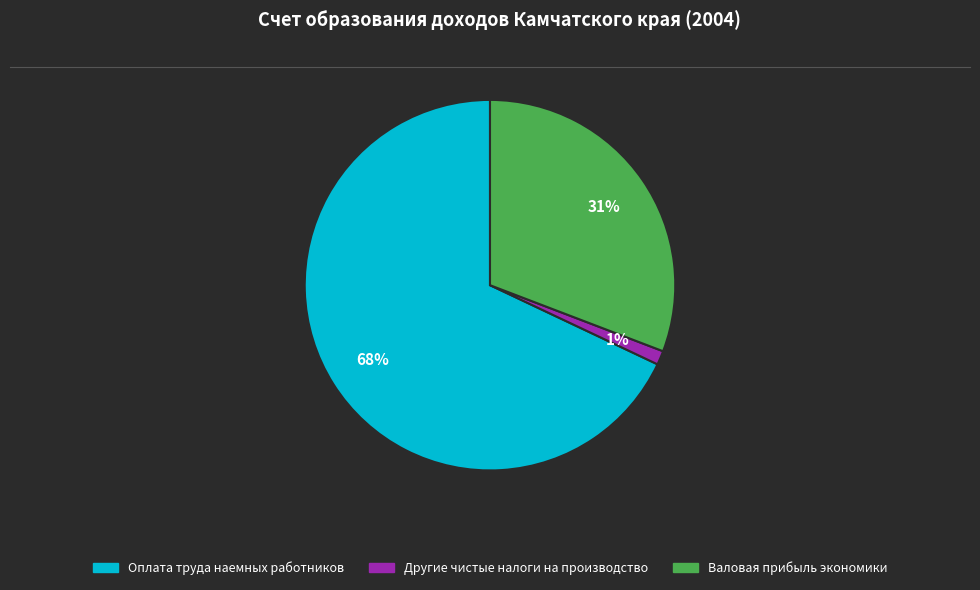

Is there any slice that represents more than half of the pie?

Yes